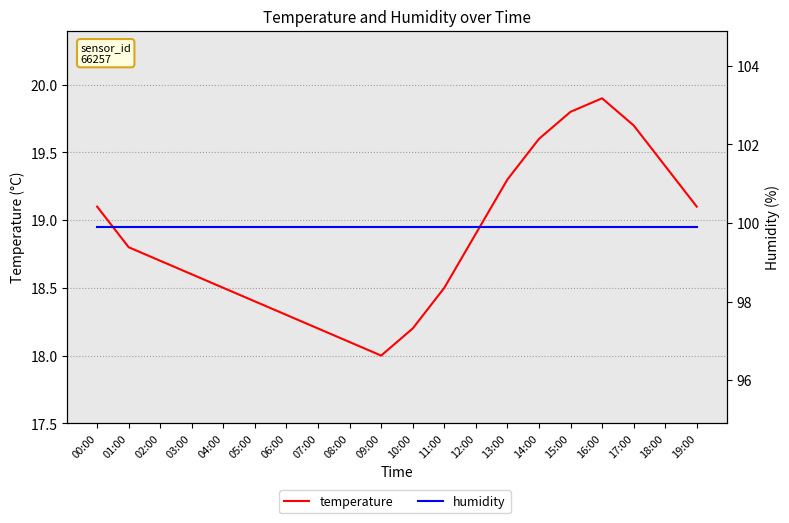

Is it true that temperature equals 18.2 at 07:00?

True